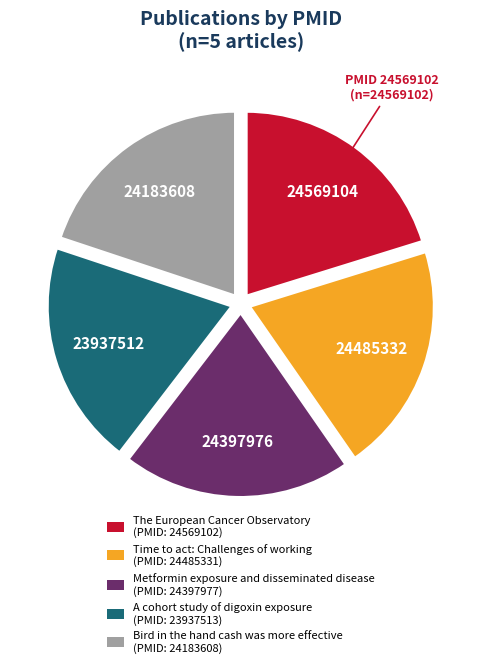

What is the ratio of the value at Metformin exposure and disseminated disease to the value at A cohort study of digoxin exposure?

1.0